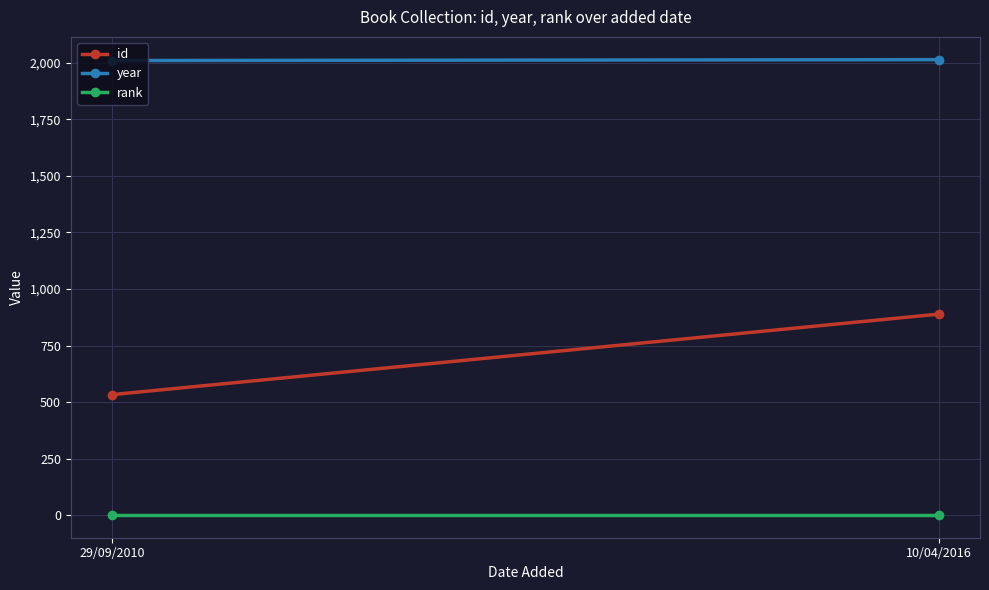

Reading right to left, extract all data points from this chart.

id: 889	533
year: 2014	2010
rank: 1	1